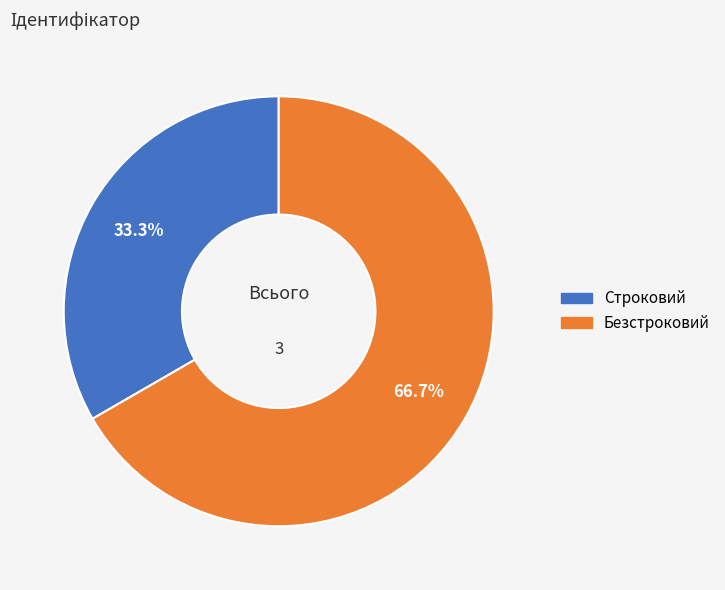

Which slice is the largest?

Безстроковий